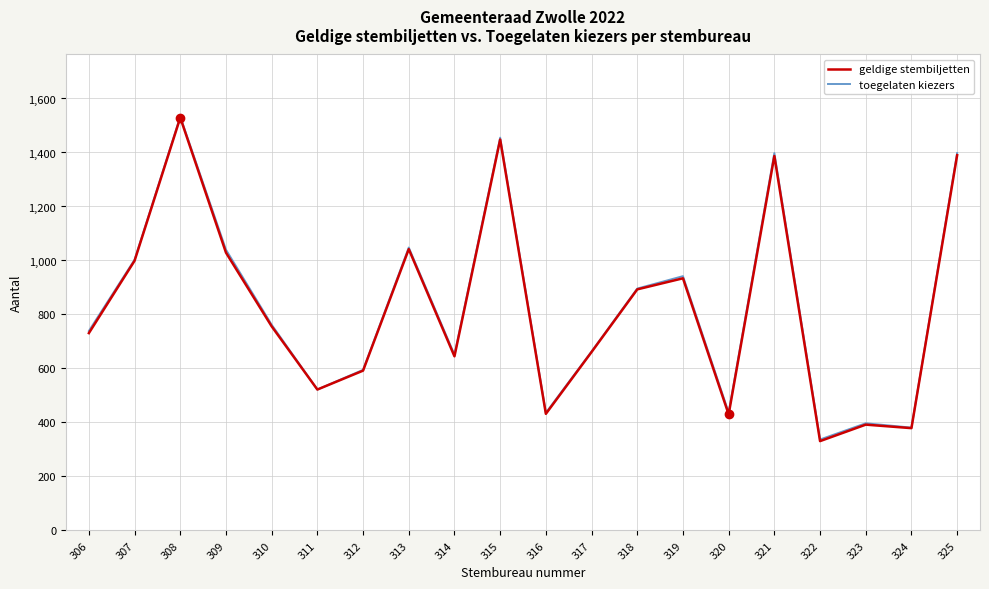

What is the difference between the highest and lowest values at 323?

5